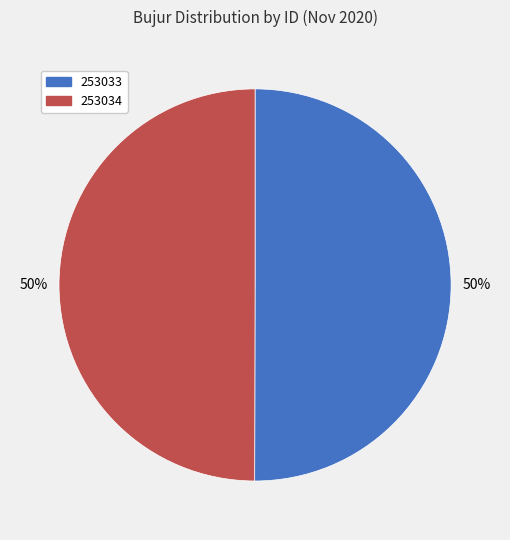

What percentage is the 253034 slice, to the nearest percent?

50%